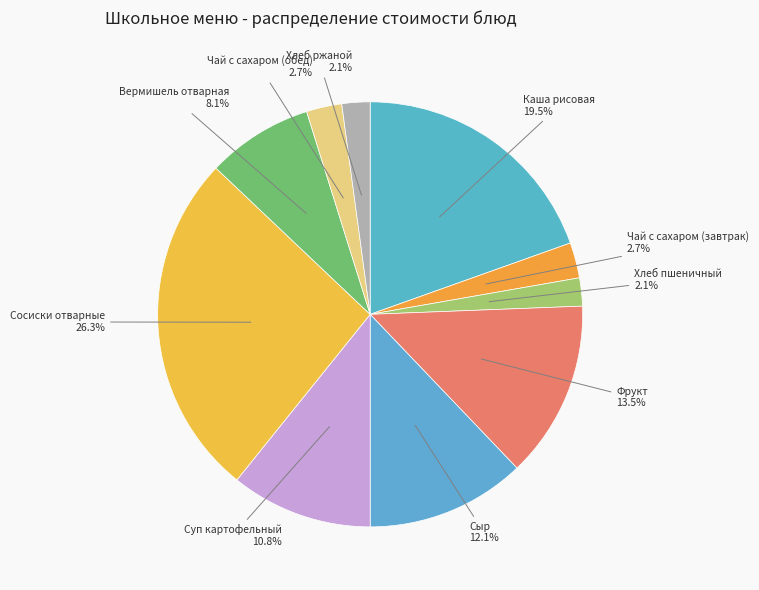

How many slices are in this pie chart?

10